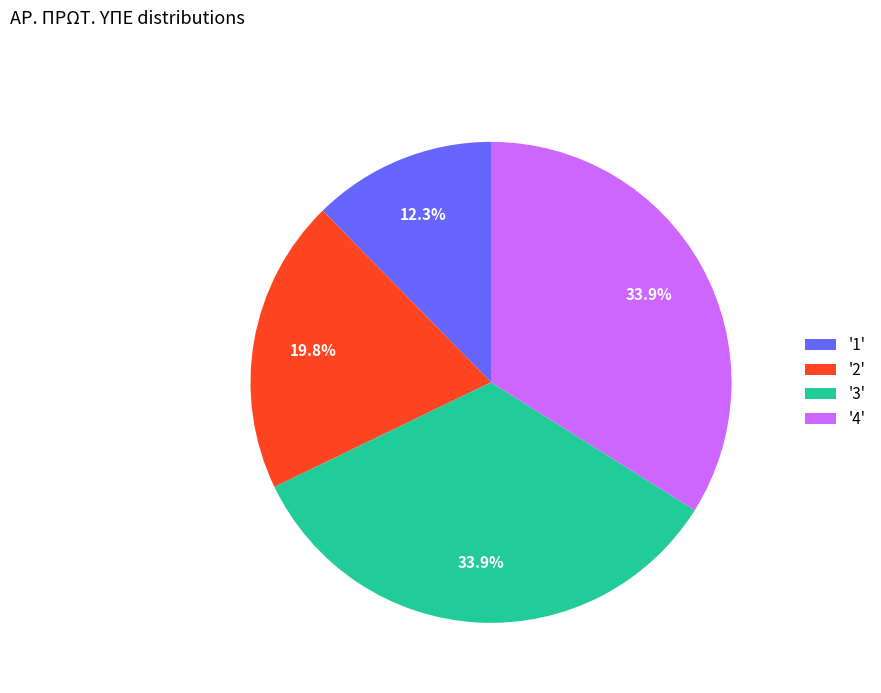

Is there any slice that represents more than half of the pie?

No